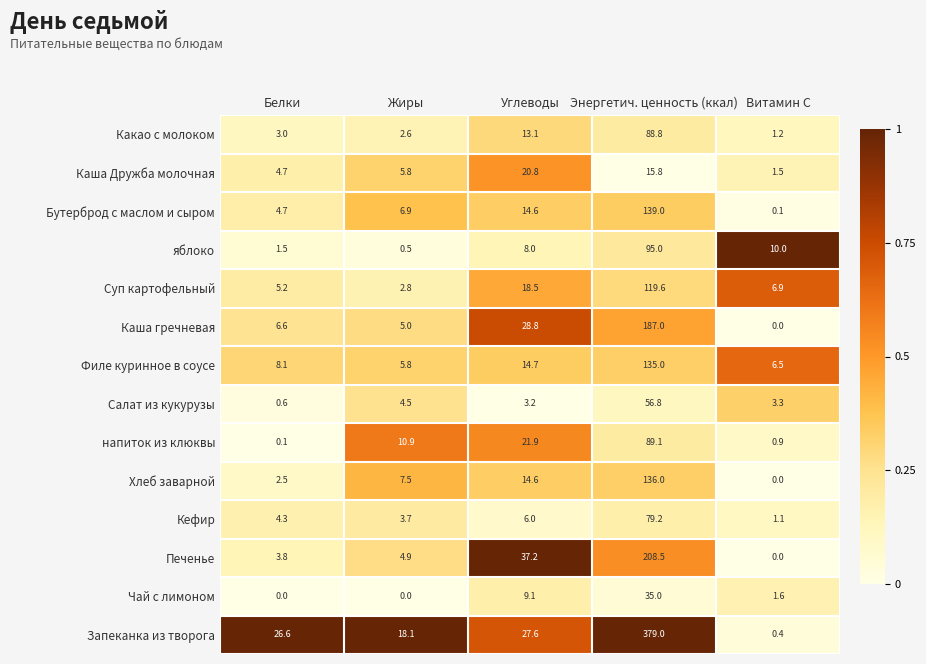

The value of Суп картофельный at Углеводы is 27.6. True or false?

False